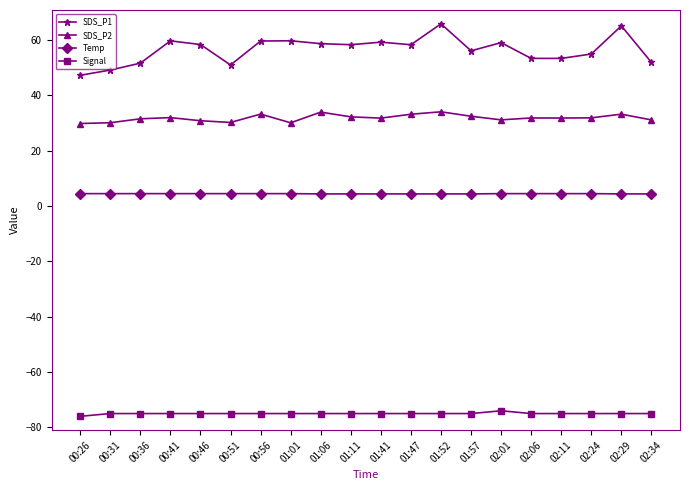

True or false: SDS_P1 and Temp intersect in this chart.

False